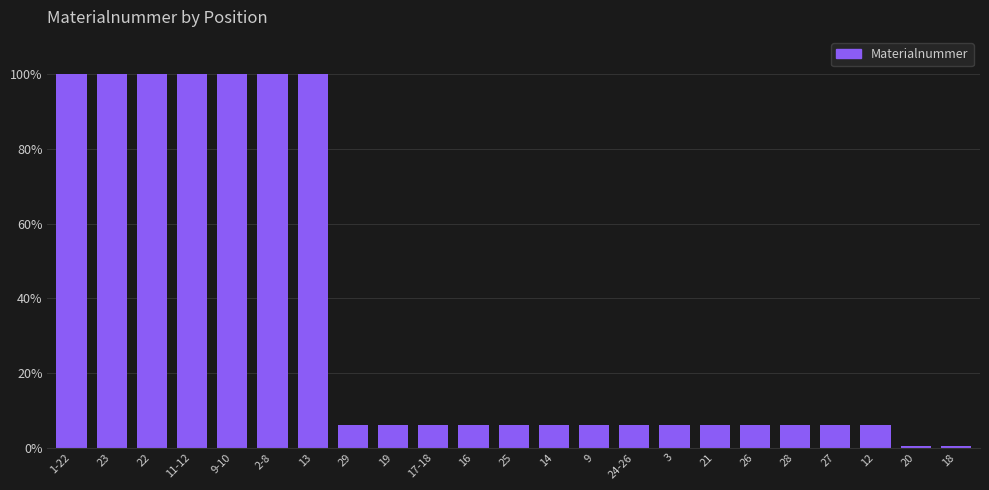

Reading left to right, list all the values displayed in this chart.

1-22=100.0	23=100.0	22=100.0	11-12=100.0	9-10=100.0	2-8=100.0	13=100.0	29=6.1	19=6.1	17-18=6.1	16=6.1	25=6.1	14=6.1	9=6.1	24-26=6.1	3=6.1	21=6.1	26=6.1	28=6.1	27=6.1	12=6.1	20=0.4	18=0.4